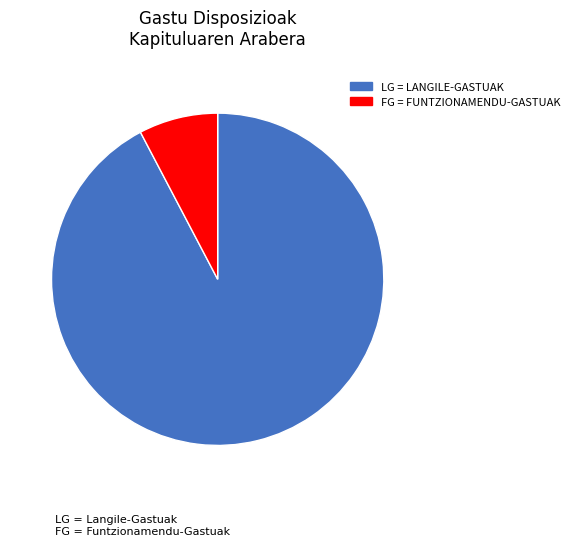

How many segments does this pie chart have?

2